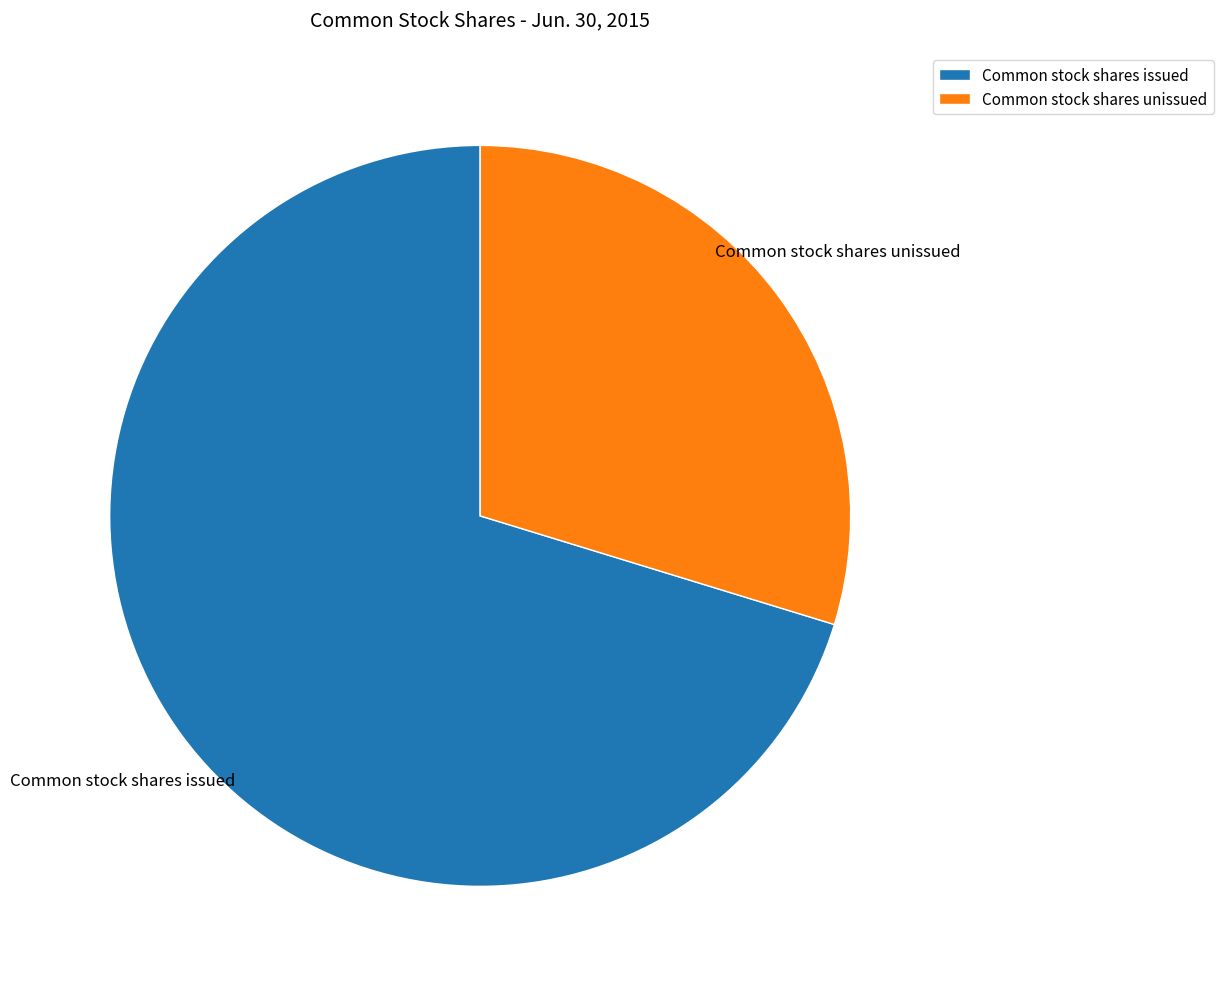

Do Common stock shares unissued and Common stock shares issued together represent more than half of the pie?

Yes